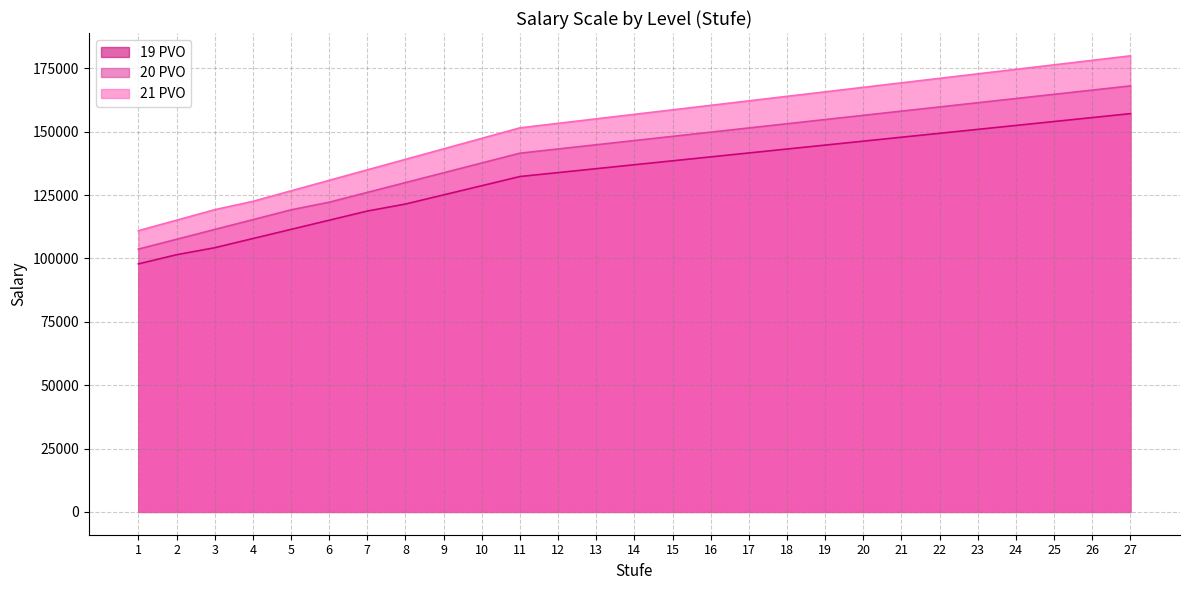

How many series are shown in this chart?

3